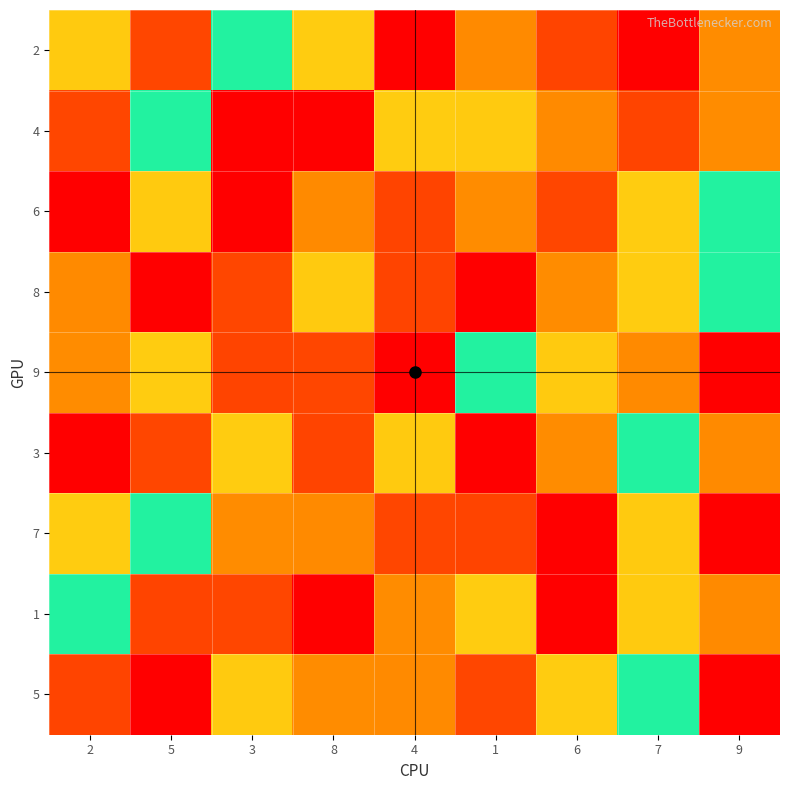

Rank the series by their maximum value, from lowest to highest.

2, 4, 6, 8, 9, 3, 7, 1, 5